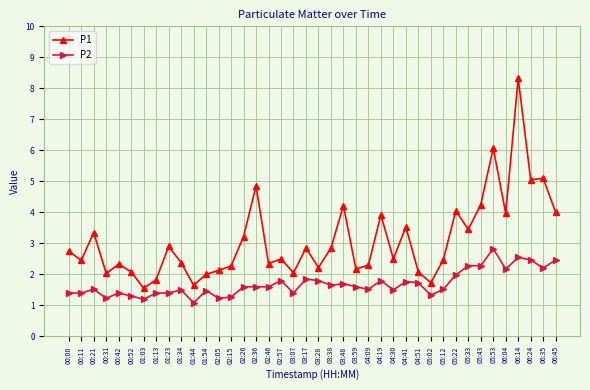

Which series has the widest spread of values?

P1